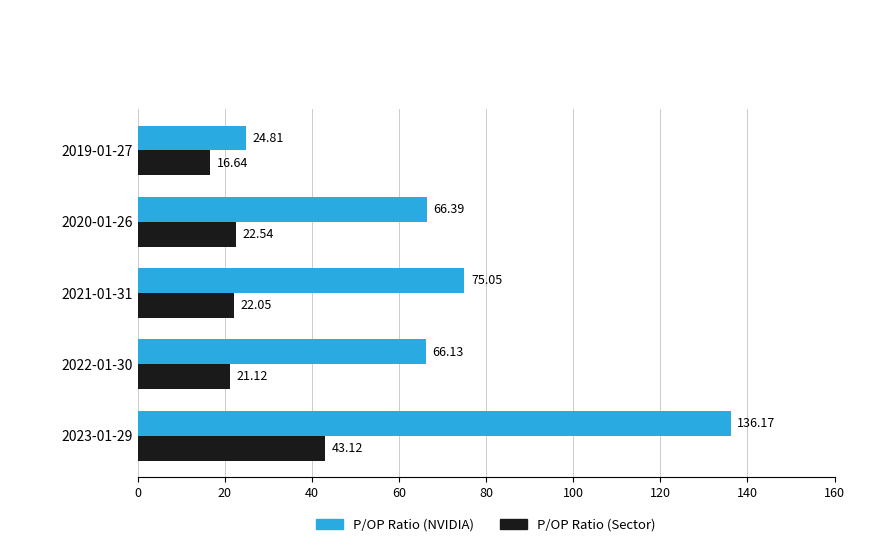

List the labels in order of P/OP Ratio (NVIDIA) value, smallest first.

2019-01-27, 2022-01-30, 2020-01-26, 2021-01-31, 2023-01-29